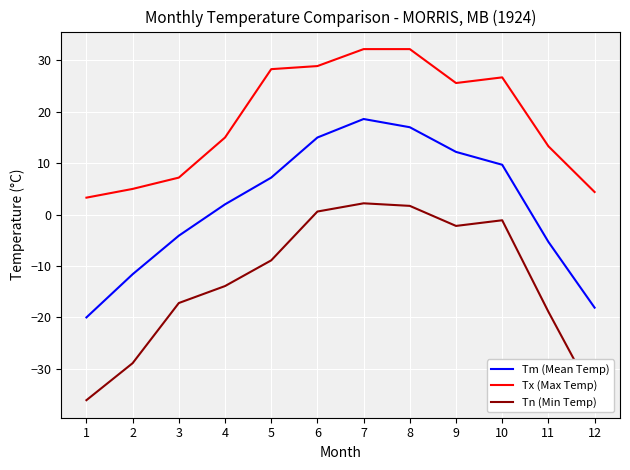

What is the difference between the highest and lowest values at 7?

30.0